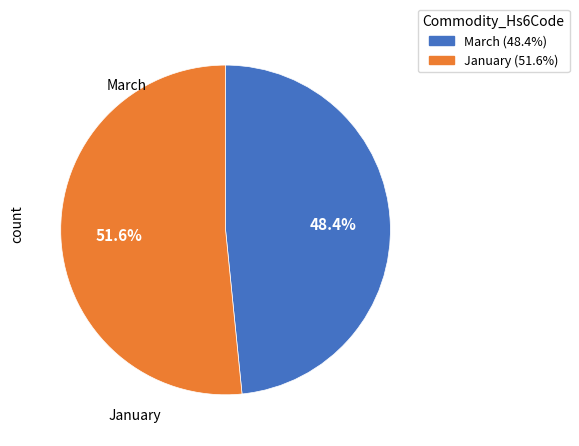

Does January represent more than half of the total?

Yes